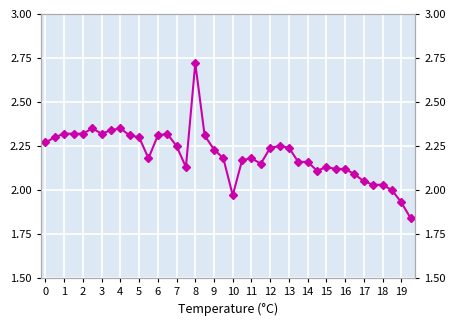

True or false: there are more than 2 points higher than both neighbors.

True